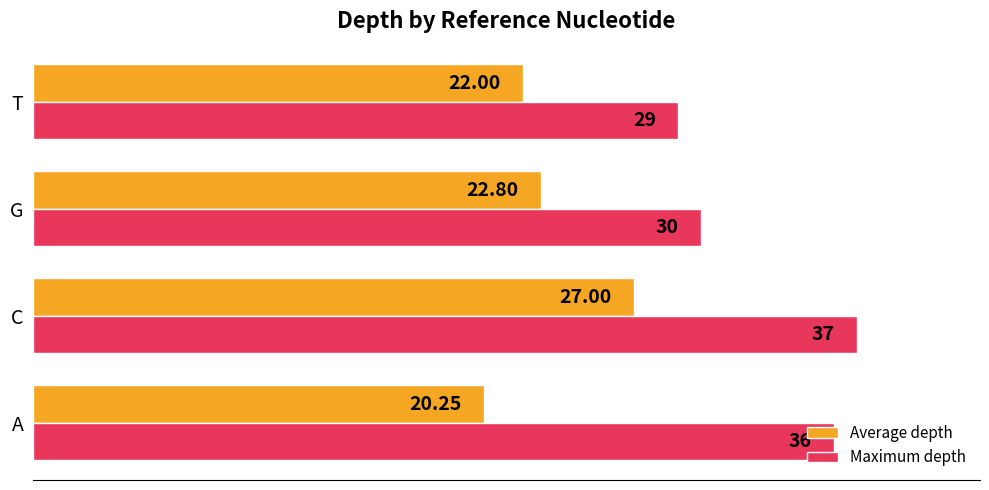

Which category has the highest value in the Maximum depth series?

C